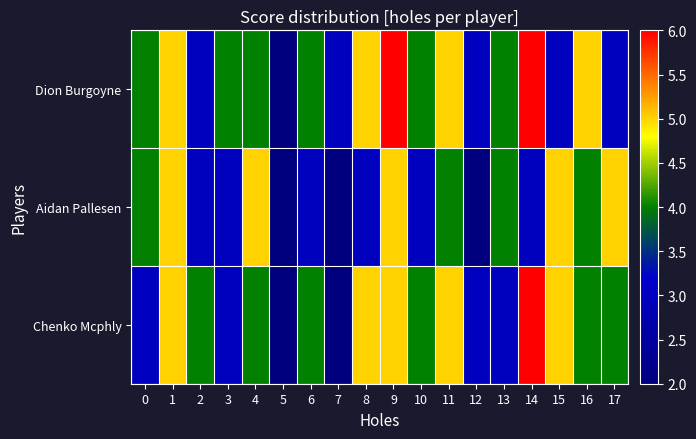

Which has a higher value, 1 or 17?

1